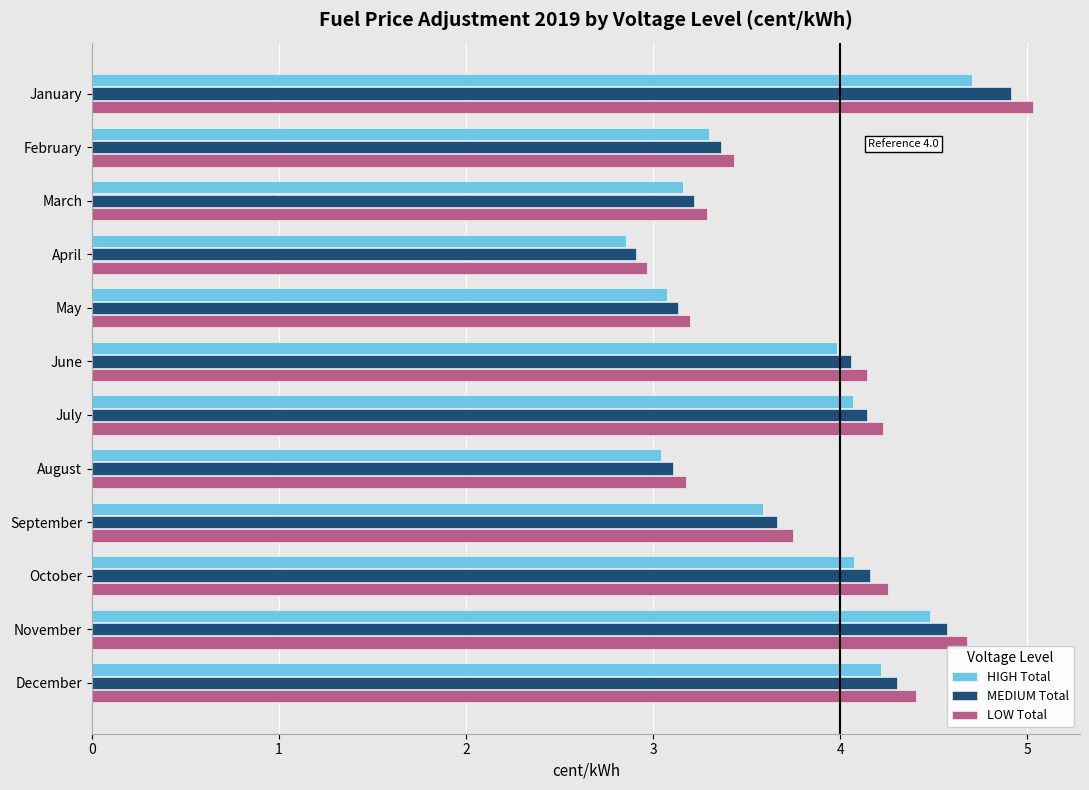

Read the LOW Total value at January.

5.0